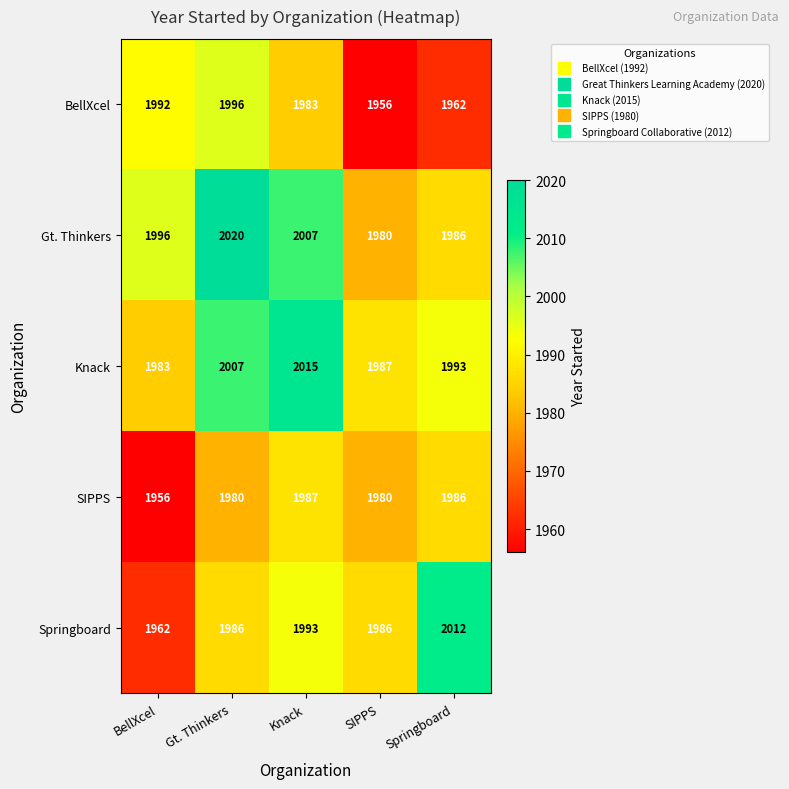

Is it true that SIPPS equals 1980 at Gt. Thinkers?

True